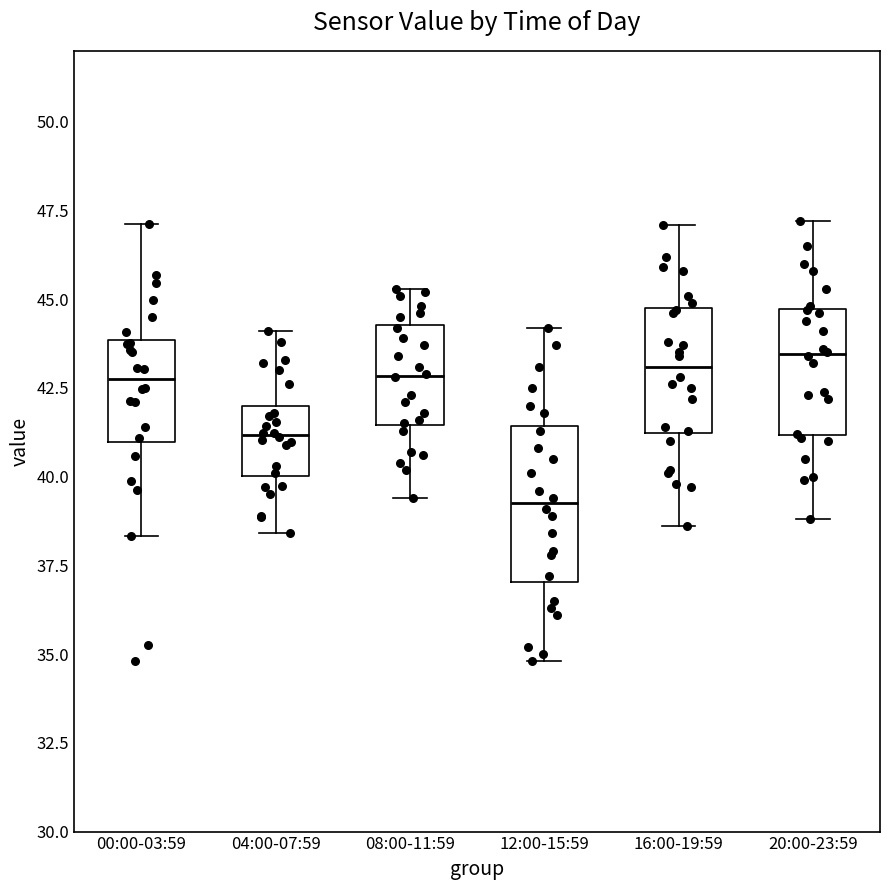

Where does the upper whisker of the box for 04:00-07:59 end on the y-axis? The values are not printed on the chart, so give them approximately, as read against the axis.

44.0